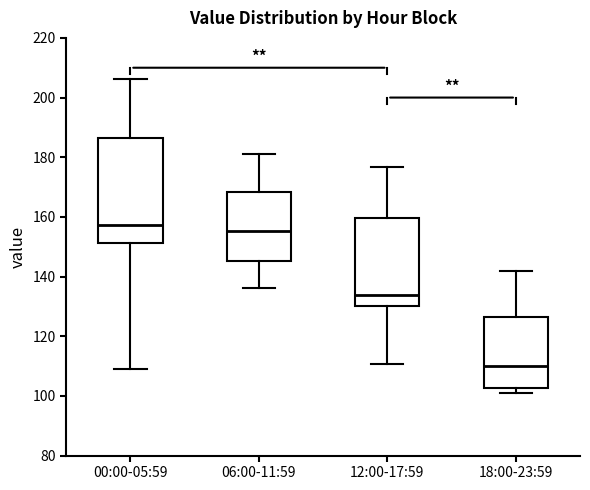

Where is the lower edge of the box for 12:00-17:59 on the y-axis? The values are not printed on the chart, so give them approximately, as read against the axis.

130